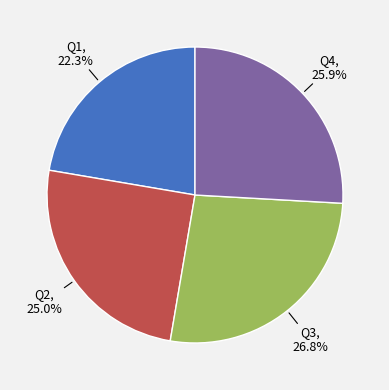

Does any single category account for the majority?

No